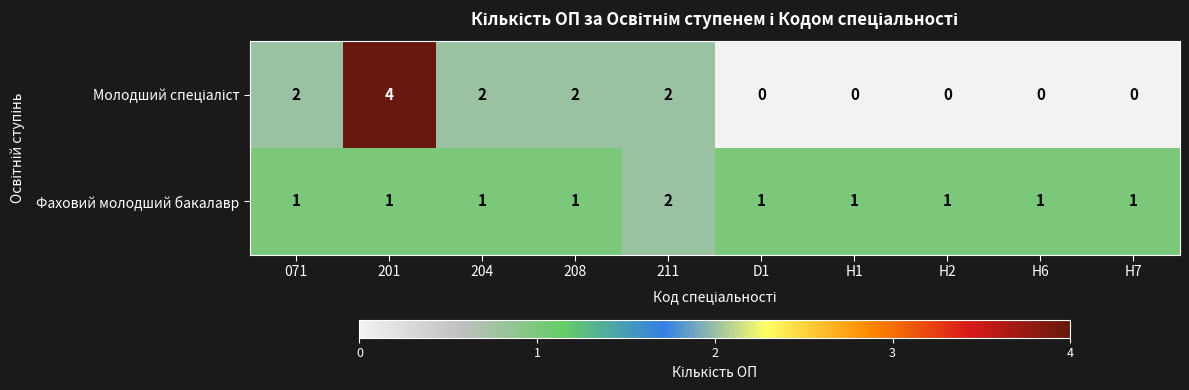

Count the Фаховий молодший бакалавр values in the range 1 to 2.

10